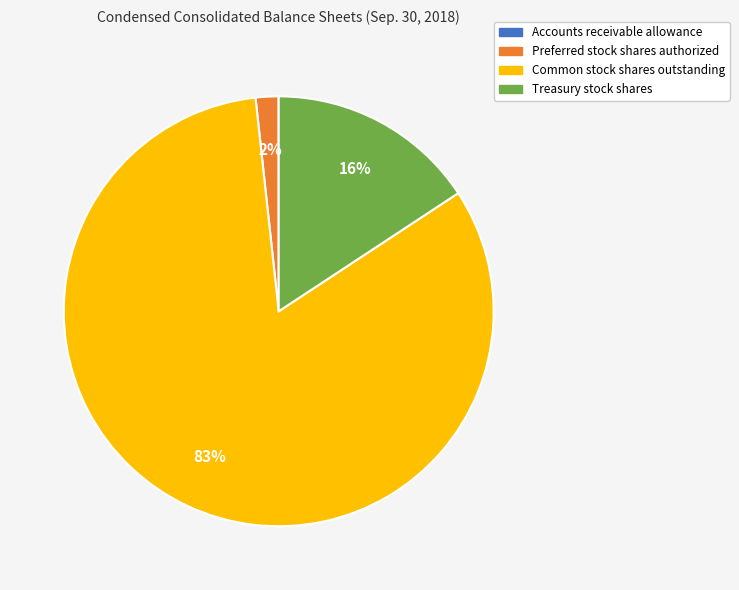

Do Treasury stock shares and Common stock shares outstanding together represent more than half of the pie?

Yes